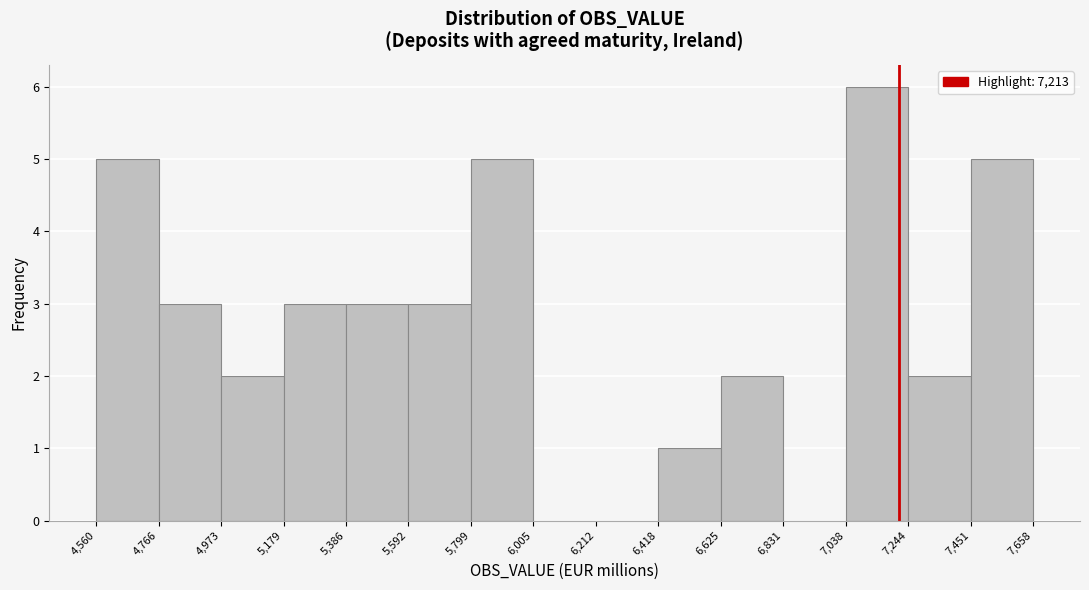

Over which range of the x-axis is the bar tallest?

7,038 to 7,244